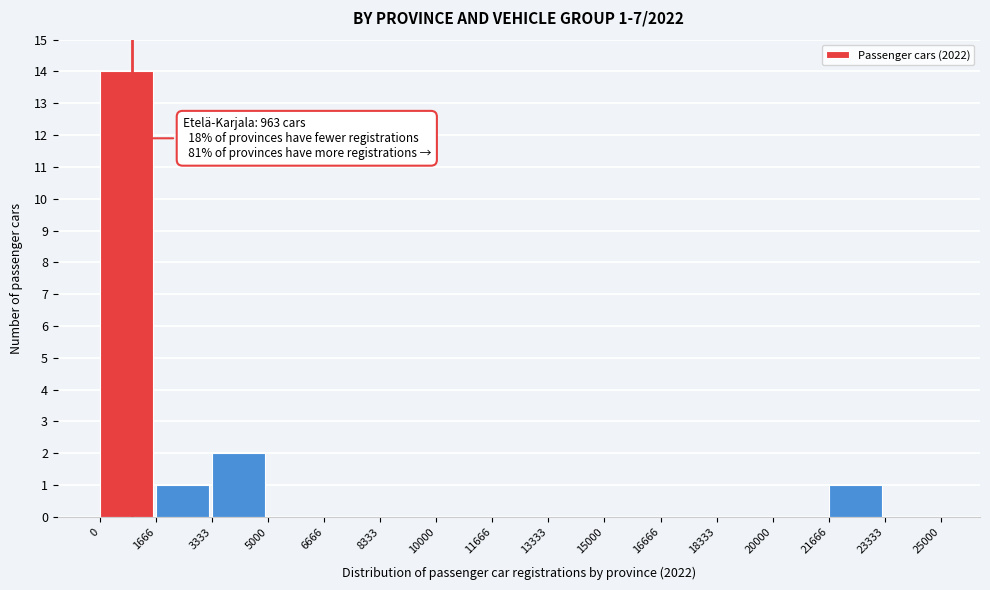

Over which range of the x-axis is the bar tallest?

0 to 1666